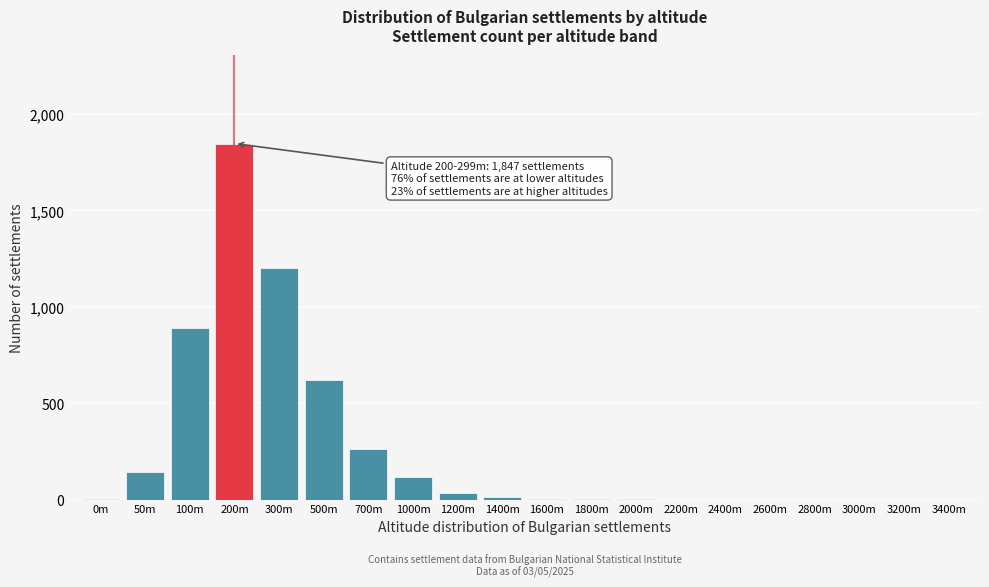

Is it true that the value at 2200m is -1289?

False